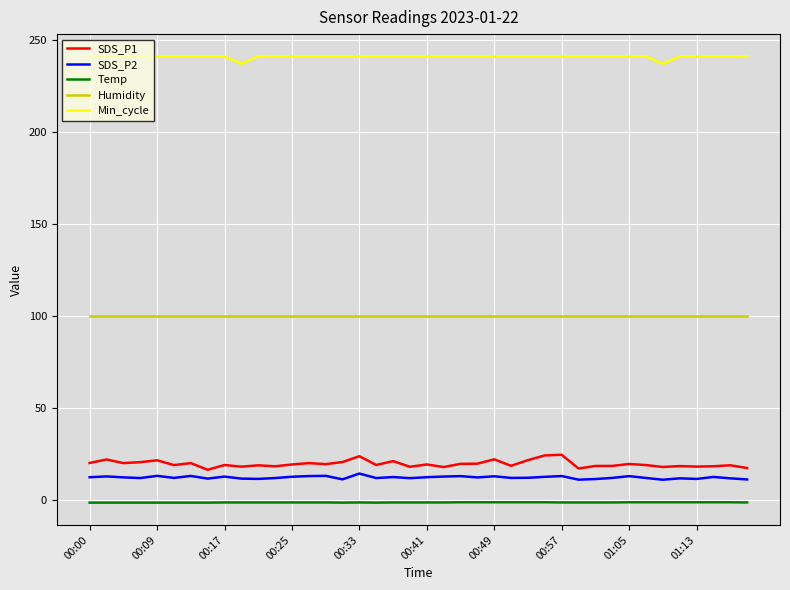

What is the highest value of the SDS_P2 series?

14.3